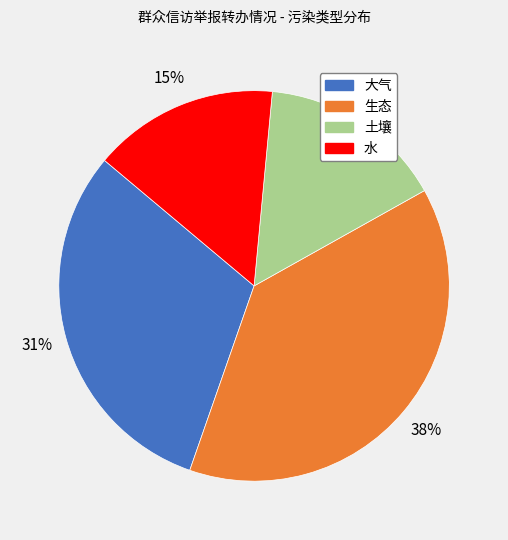

To the nearest percent, what is the combined percentage of 大气 and 水?

46%